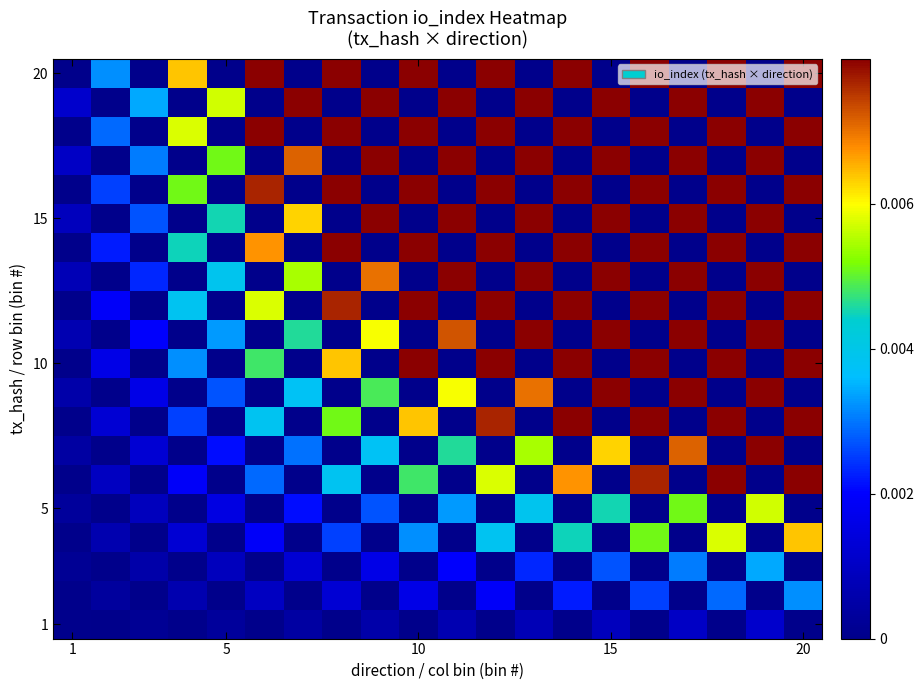

Count the number of data series in this chart.

20